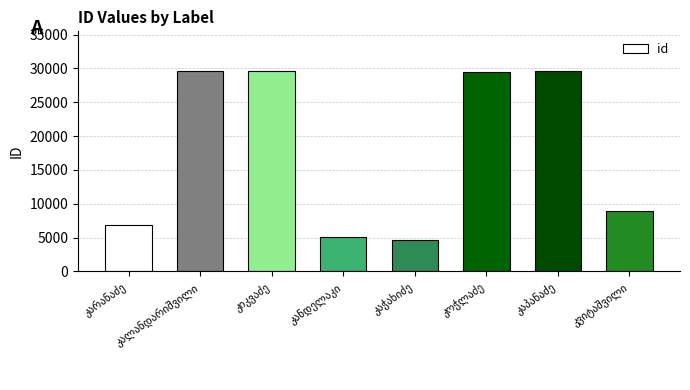

What is the value of the 4th bar from the left?

5019